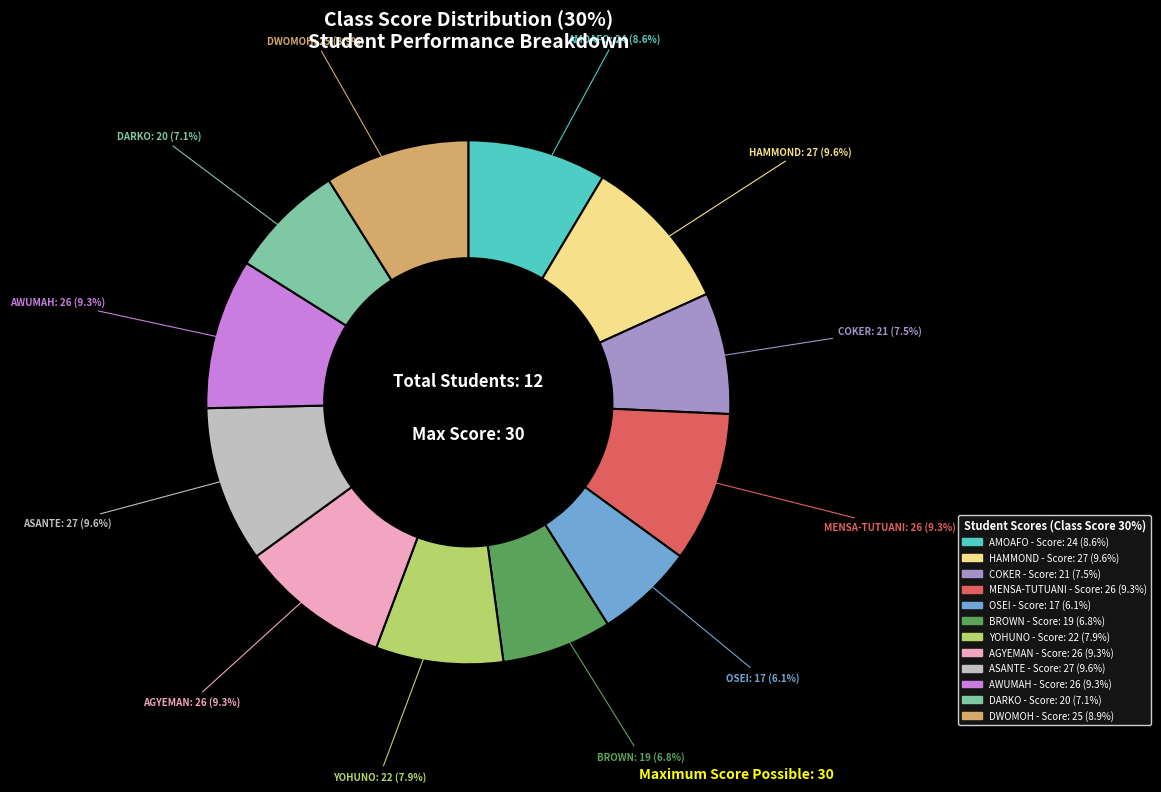

Count the number of slices in the pie.

12